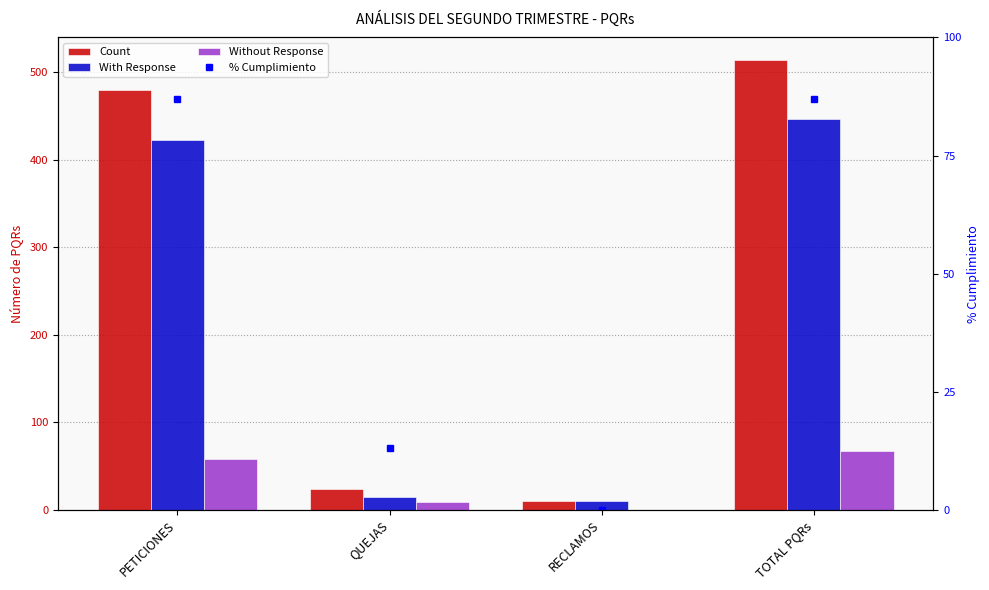

At which label does With Response first exceed 422?

TOTAL PQRs